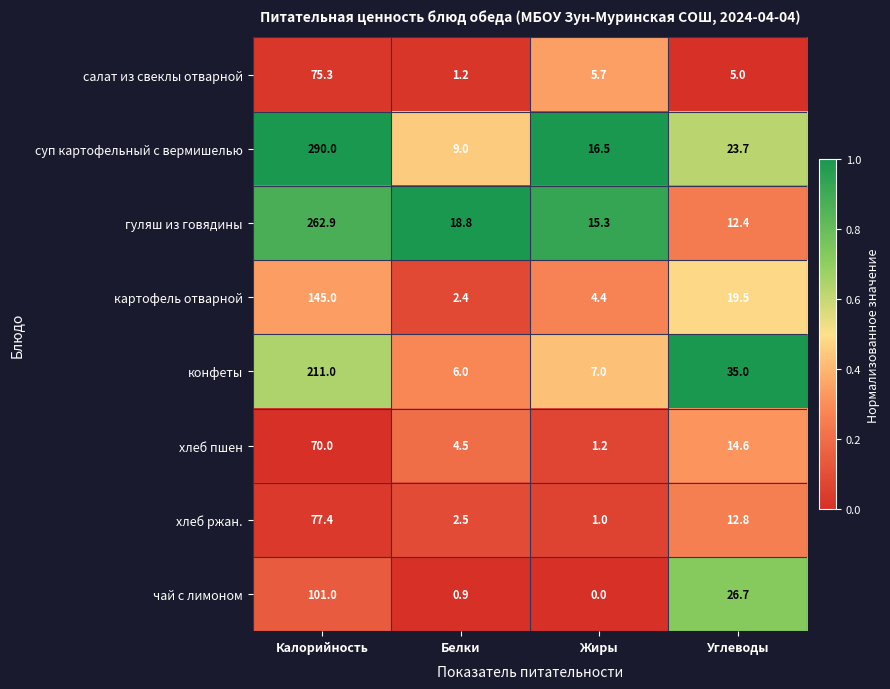

At Жиры, list the series in order from largest to smallest.

суп картофельный с вермишелью, гуляш из говядины, конфеты, салат из свеклы отварной, картофель отварной, хлеб пшен, хлеб ржан., чай с лимоном